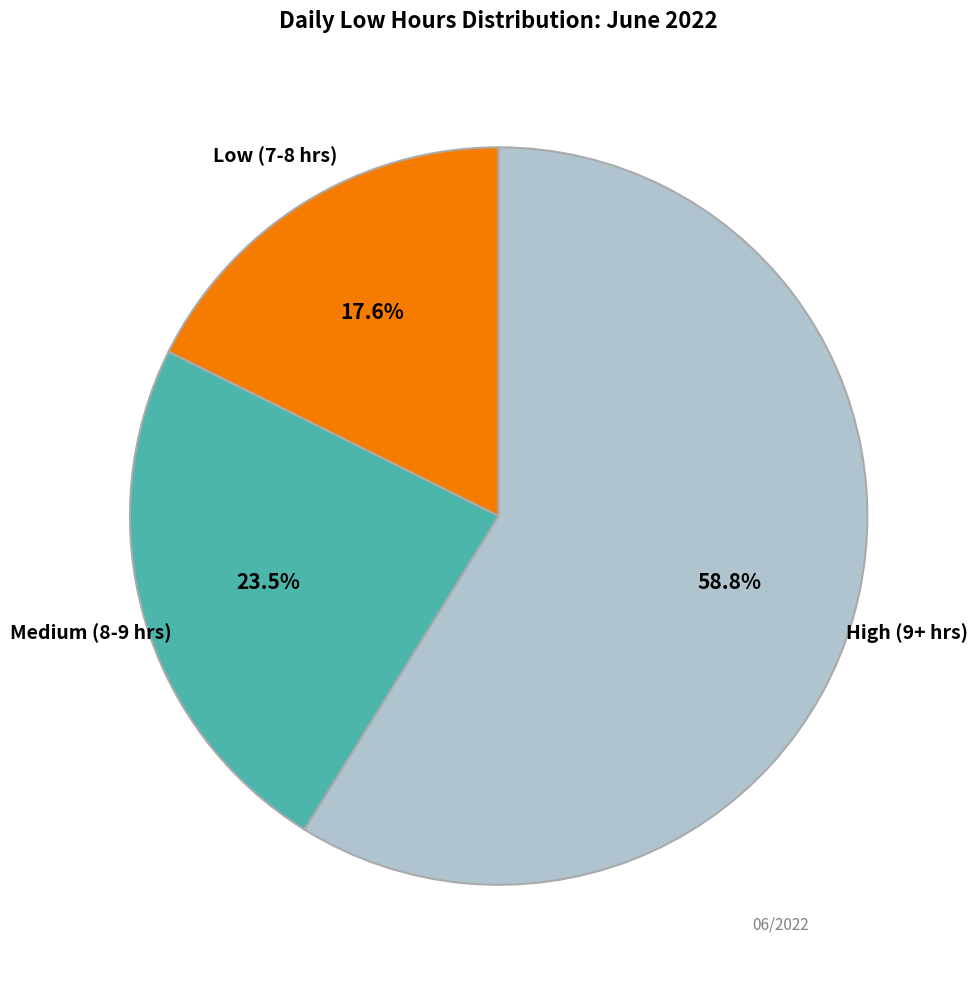

Is there any slice that represents more than half of the pie?

Yes